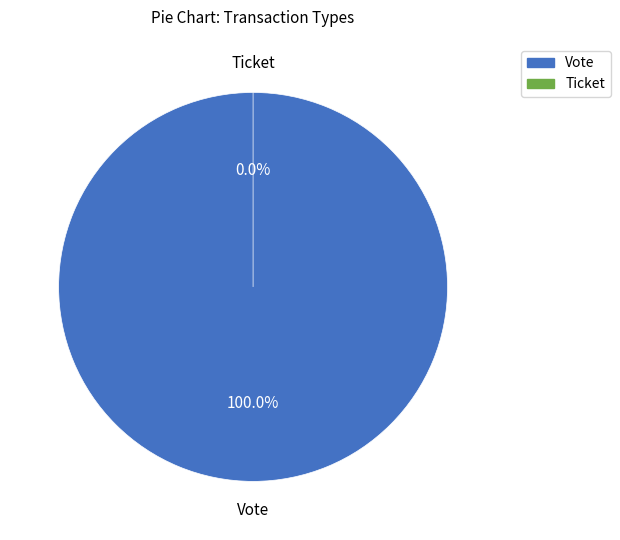

To the nearest percent, what portion does Vote represent?

100%